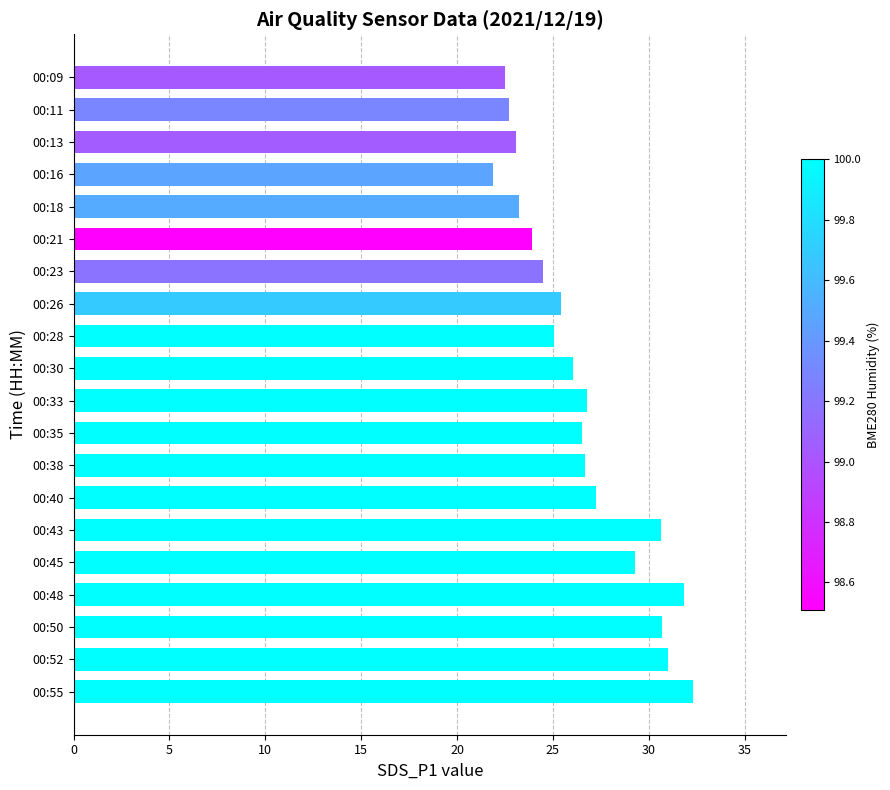

Approximately how many times larger is the value at 00:55 compared to 00:50?

1.1